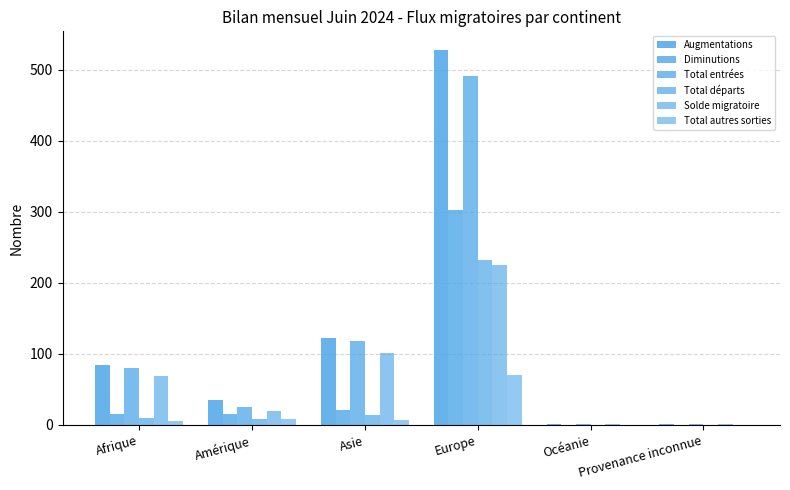

Which category has the highest value in the Total départs series?

Europe